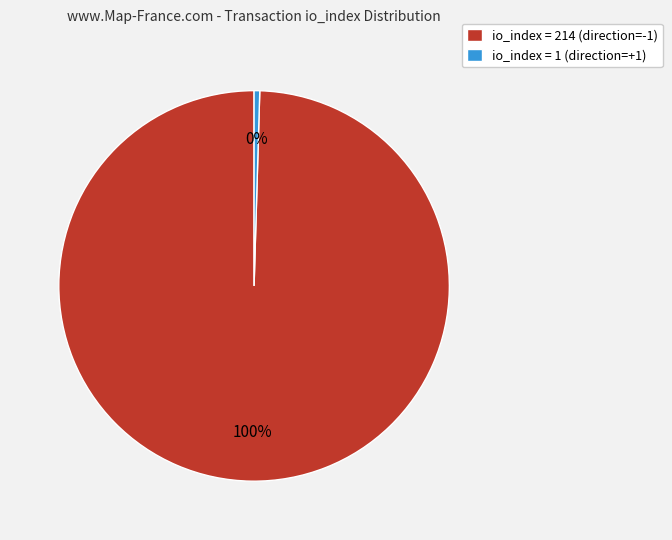

To the nearest percent, what percentage of the pie is io_index = 214 (direction=-1)?

100%